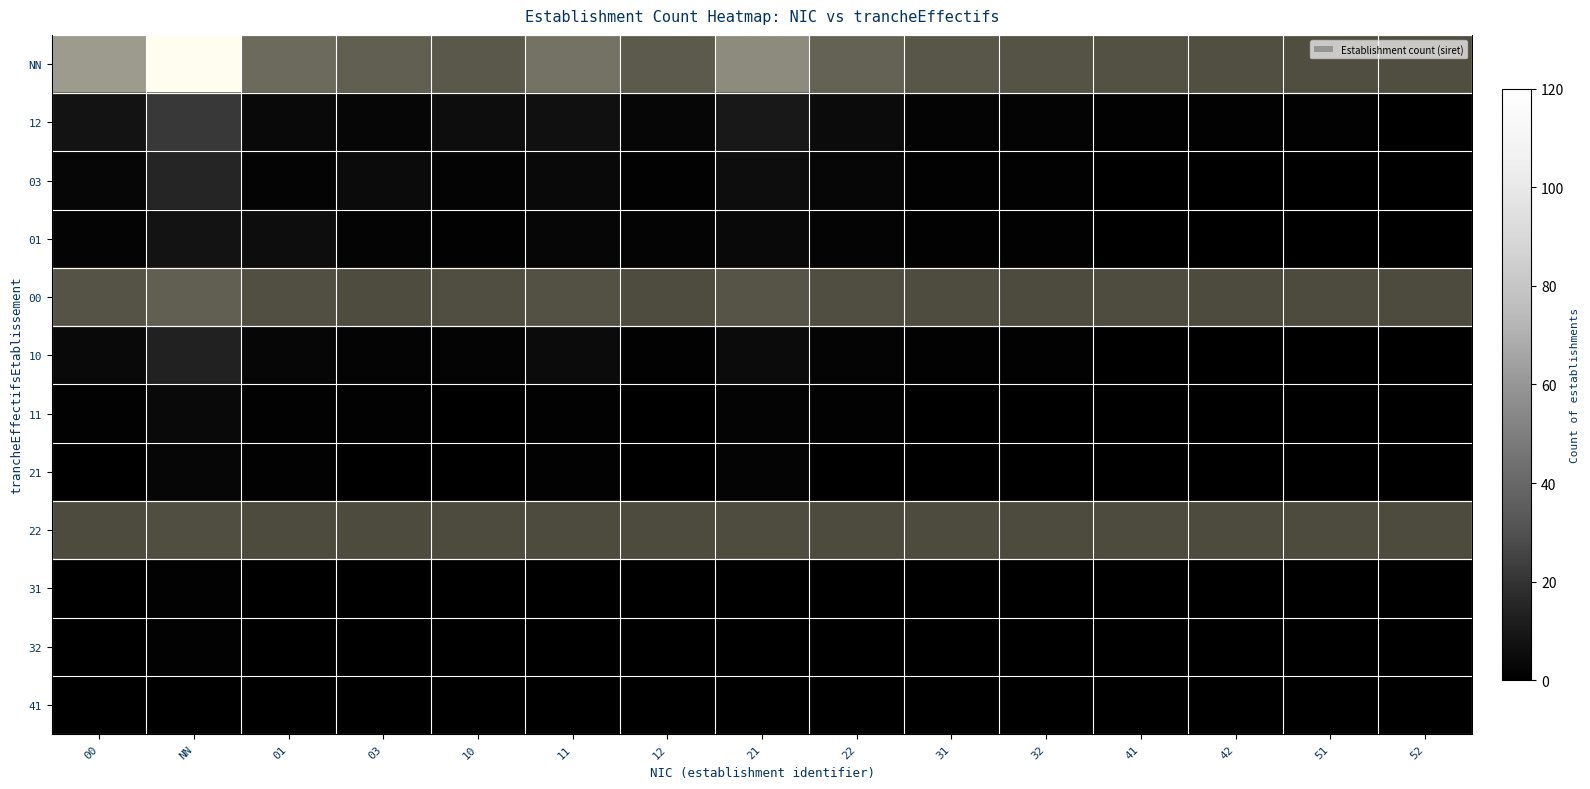

What is the difference between the highest and lowest values at 52?

2